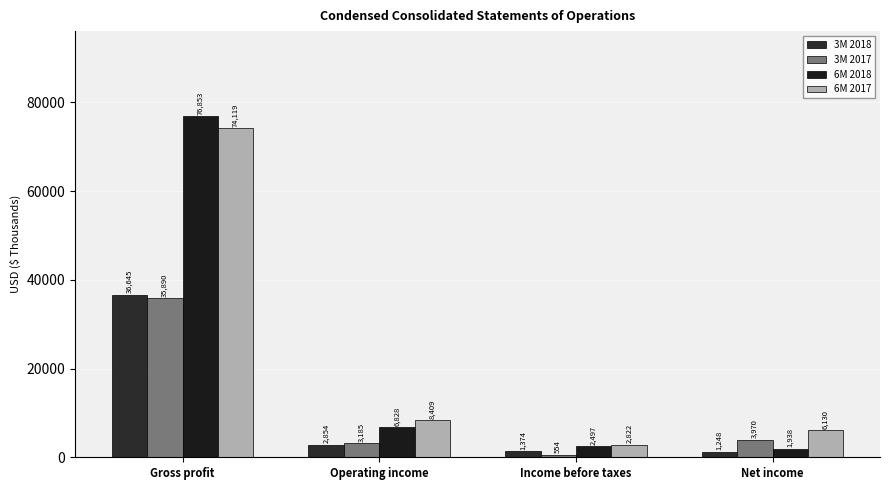

Rank the series by their maximum value, from highest to lowest.

6M 2018, 6M 2017, 3M 2018, 3M 2017